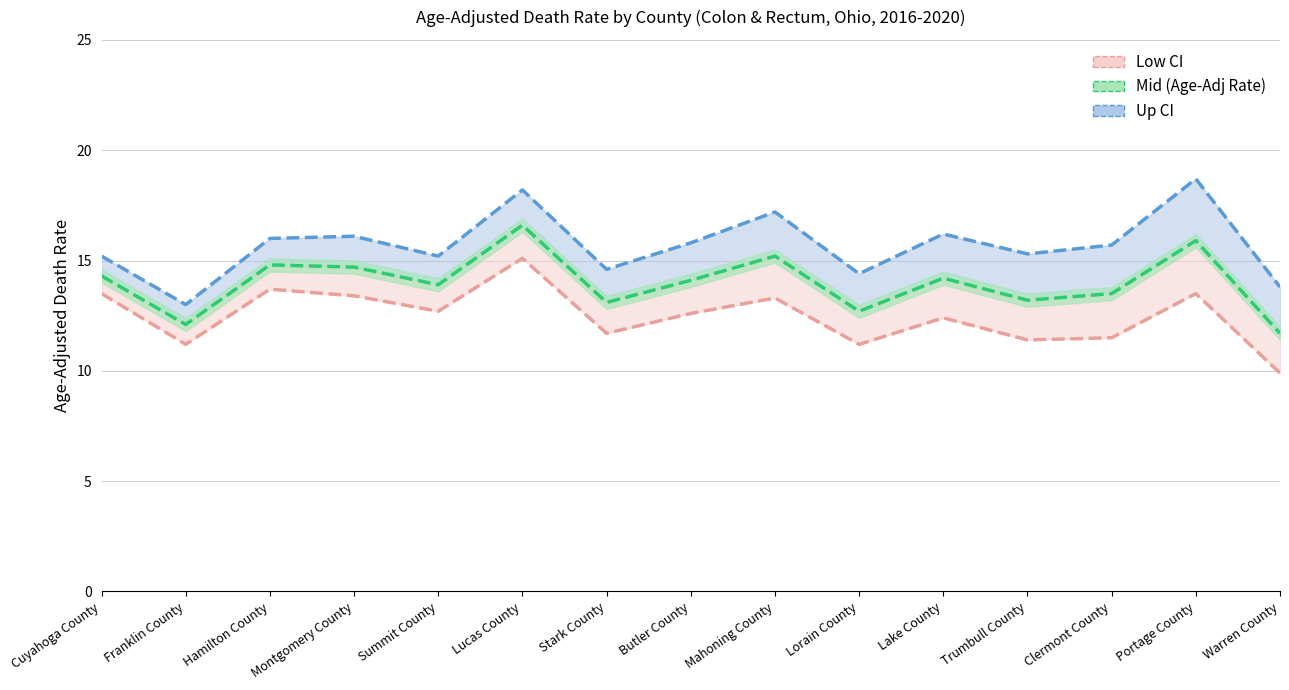

True or false: Low CI has a value of 14.3 at Warren County.

False